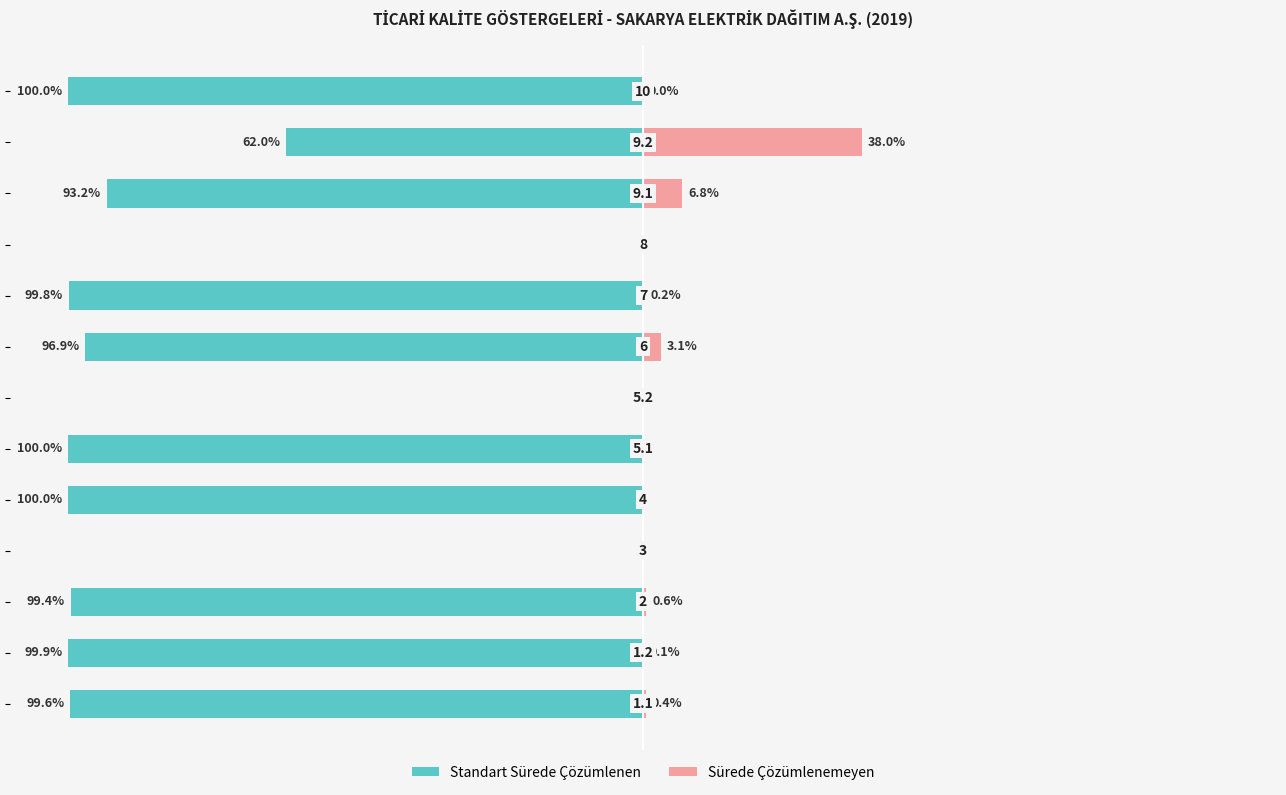

Does the chart contain any negative values?

Yes